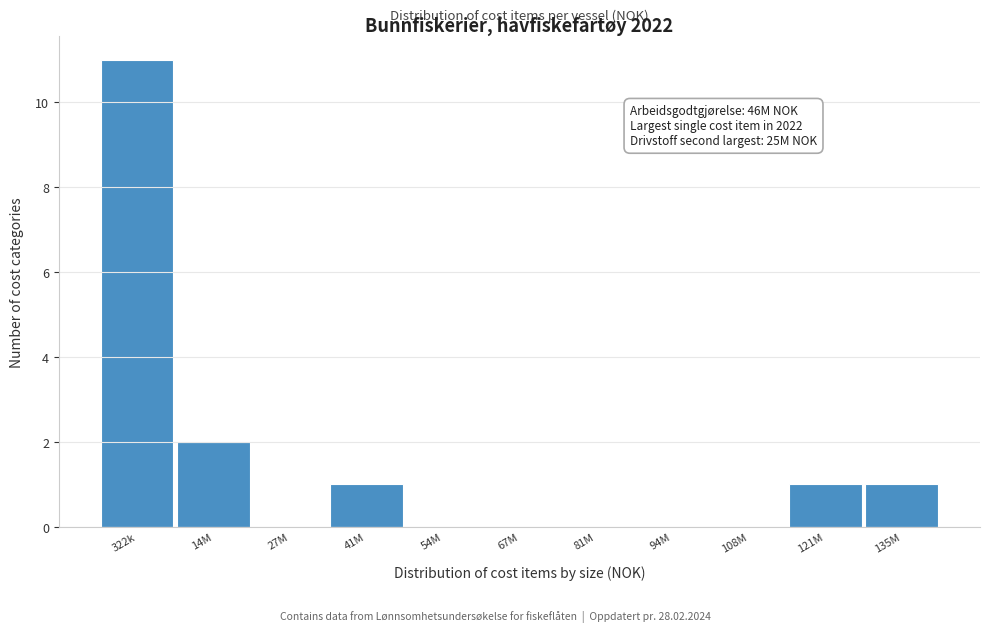

Reading left to right, what are all the values shown in this chart?

322k=11	14M=2	27M=0	41M=1	54M=0	67M=0	81M=0	94M=0	108M=0	121M=1	135M=1